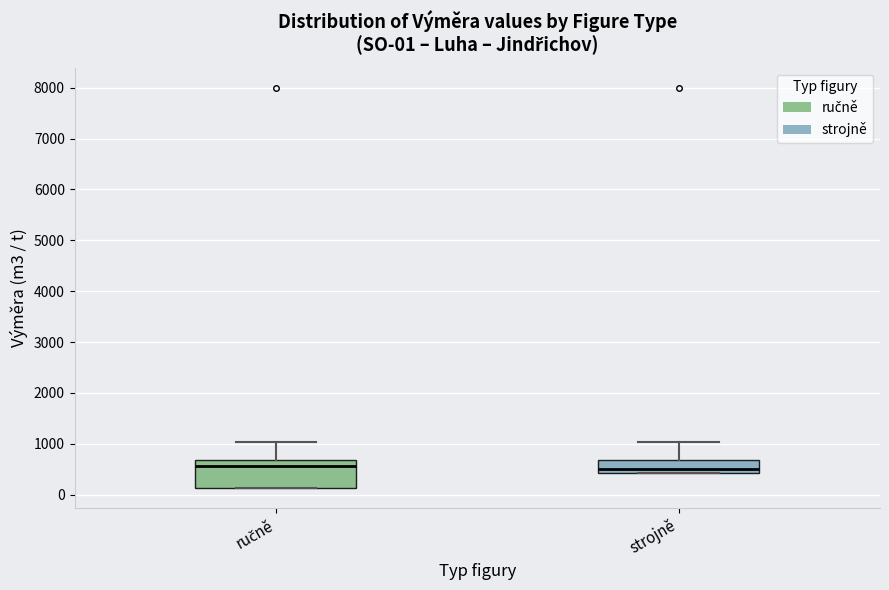

Which box is the tallest, from its lower edge to its upper edge?

ručně